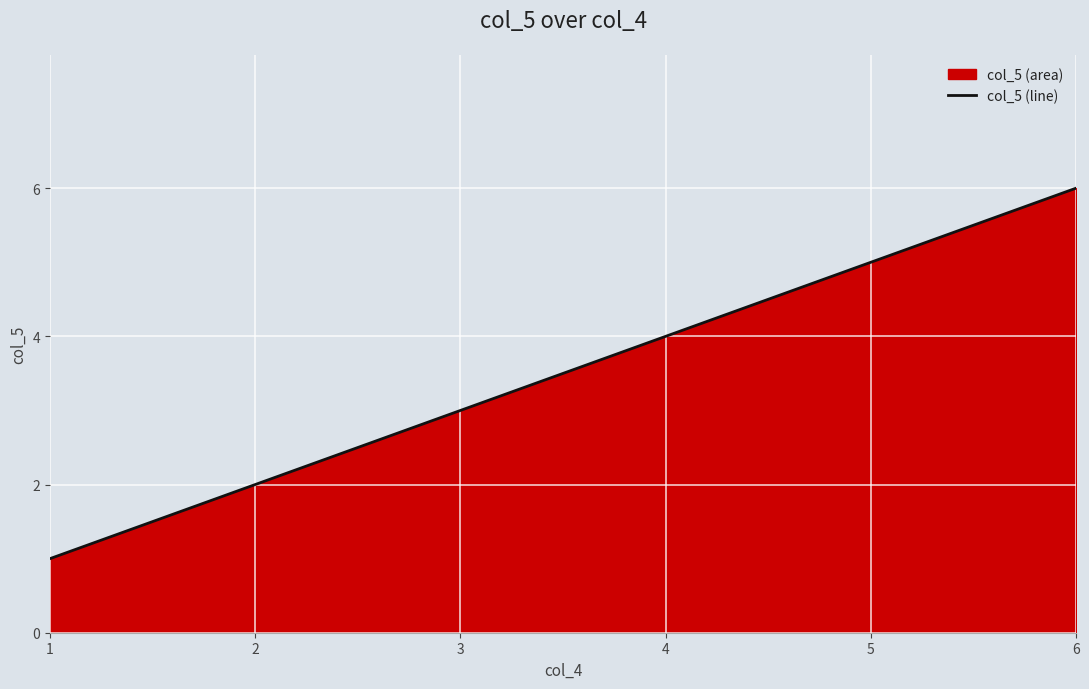

Reading left to right, what are all the values shown in this chart?

1	2	3	4	5	6